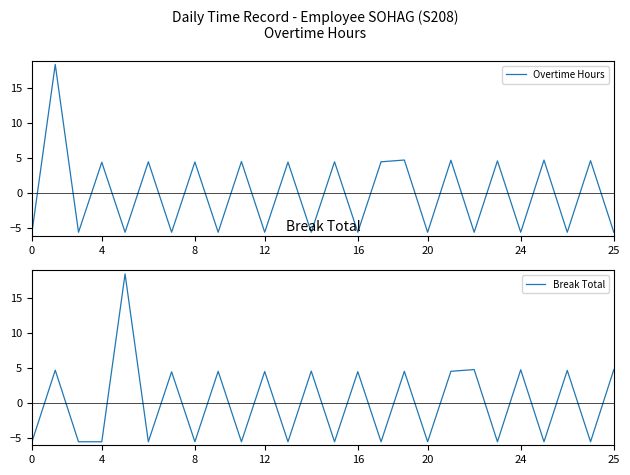

True or false: Overtime Hours and Break Total cross at least once.

True